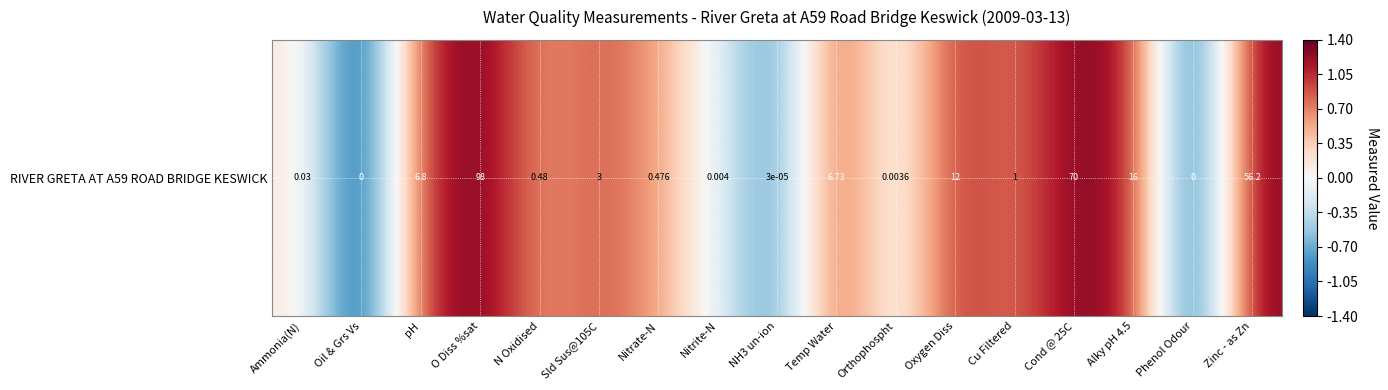

The value at Zinc - as Zn is 1.3. True or false?

True